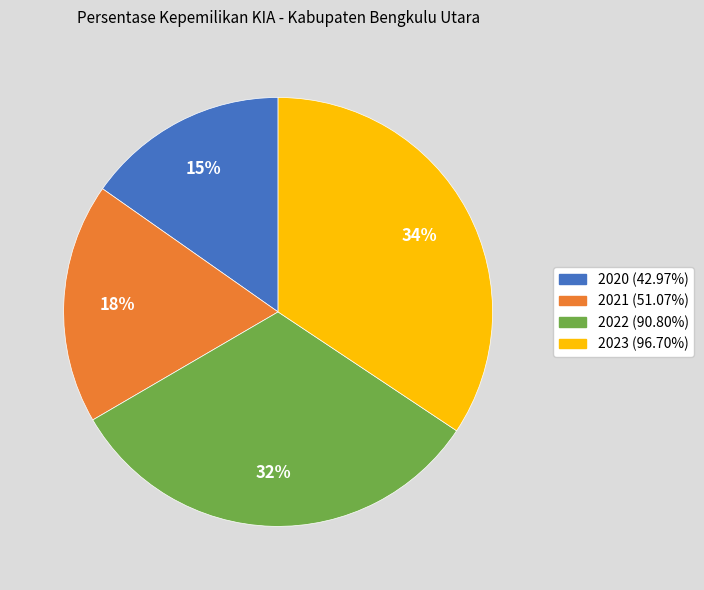

The 2023 slice represents 25% of the pie. True or false?

False